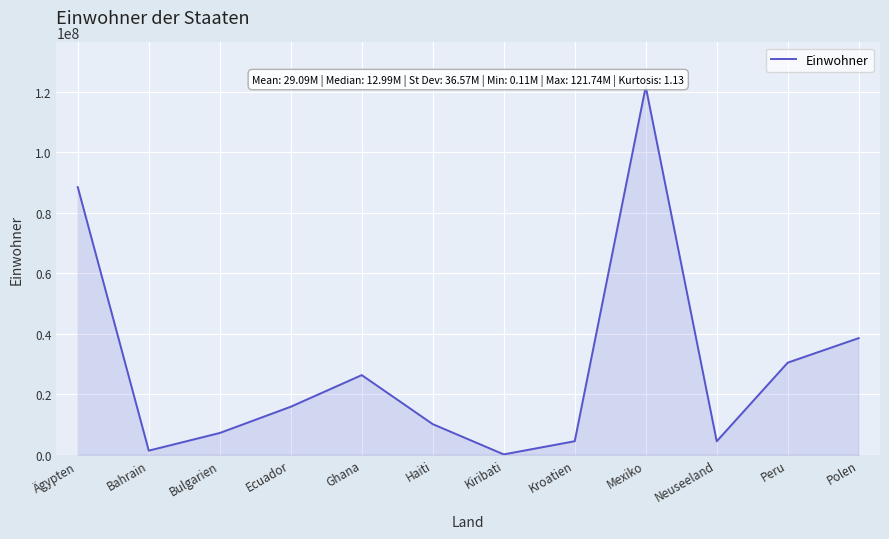

What is the greatest value displayed?

121736809